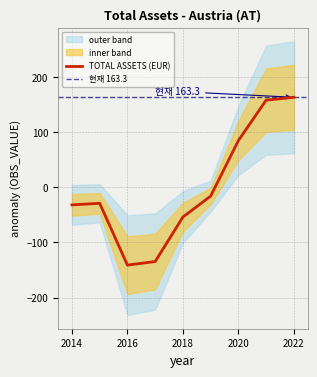

Is it true that TOTAL ASSETS (EUR) equals -141.1 at 2016?

True